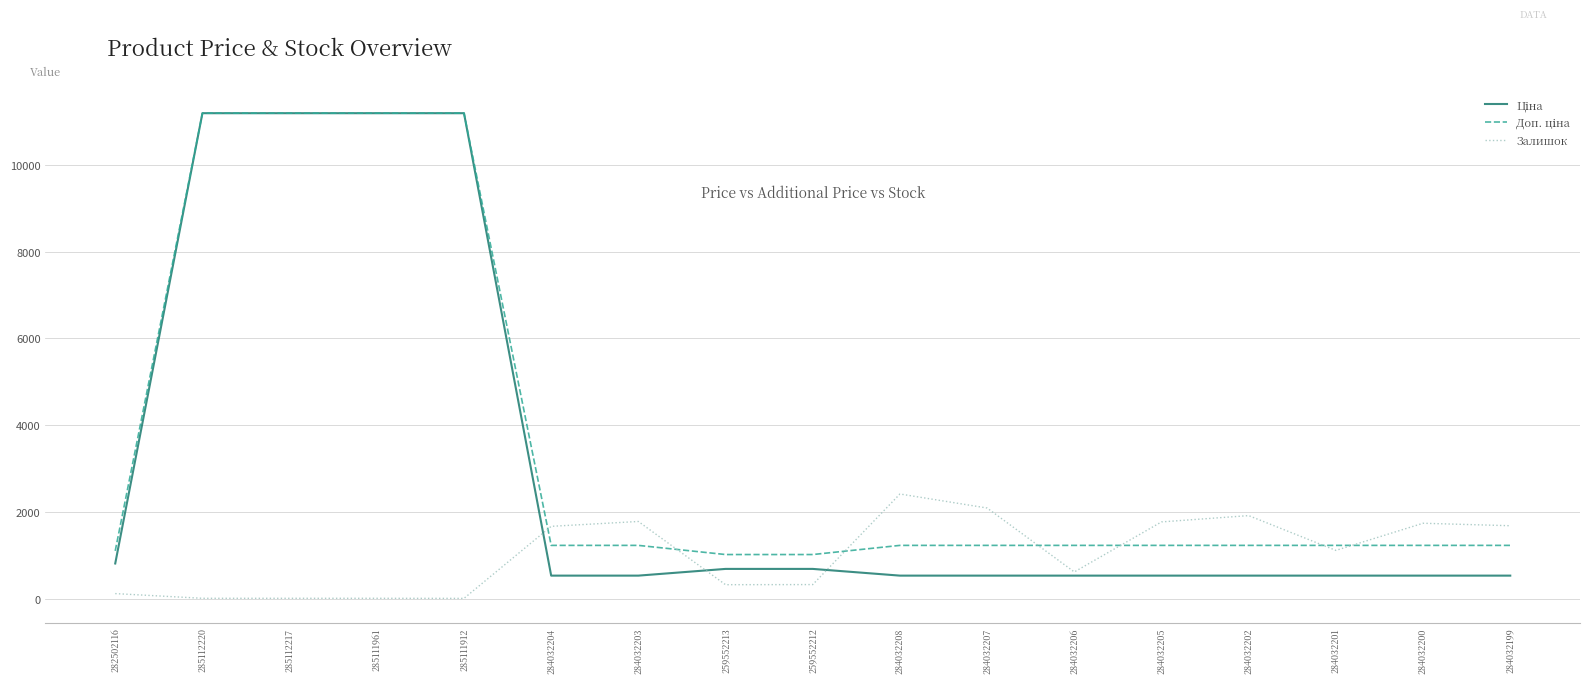

What is the spread (max minus min) of values at 284032204?

1135.0